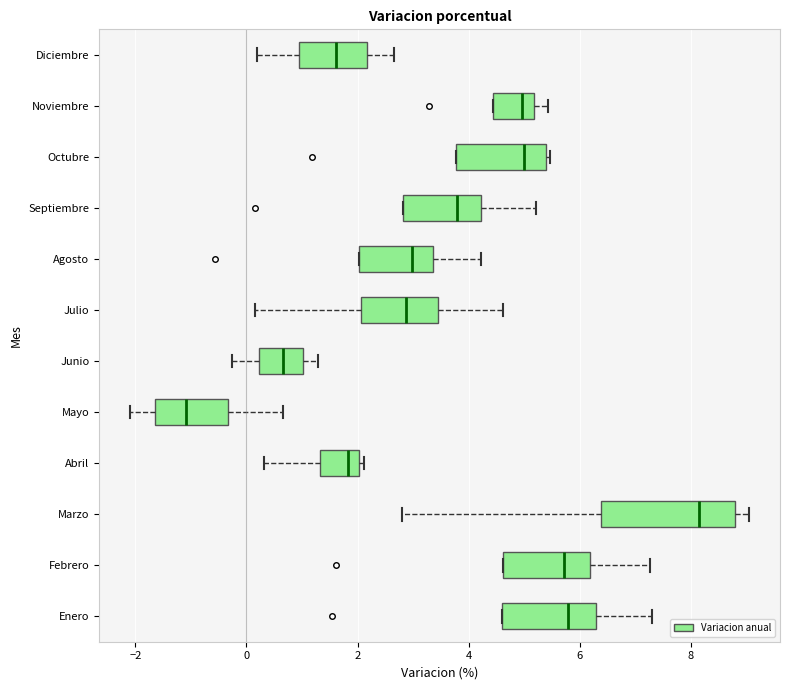

Which box's median line is the furthest to the left?

Mayo